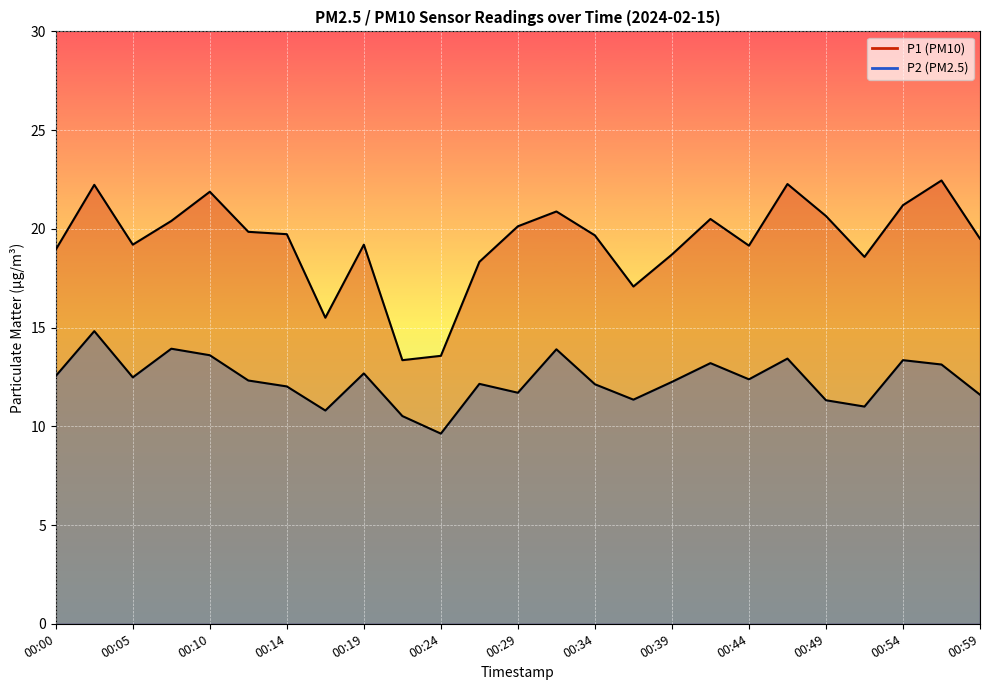

True or false: P2 and P1 cross at least once.

False